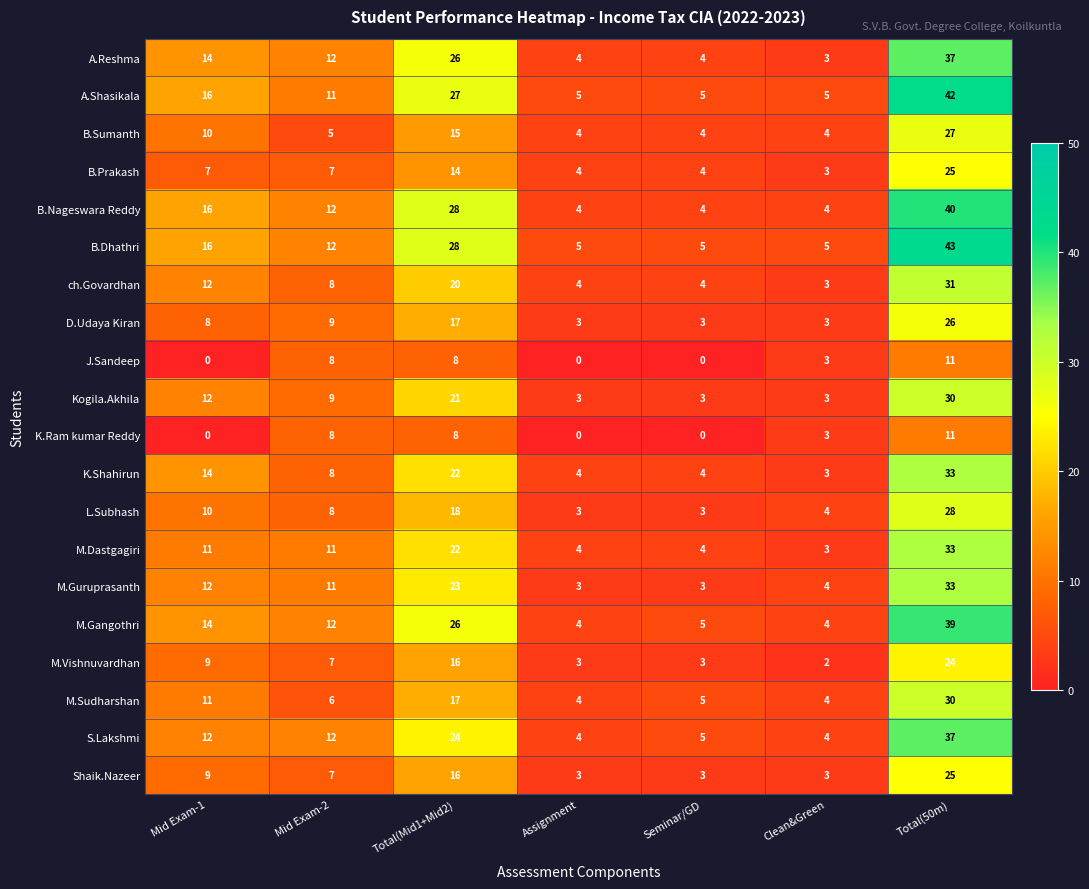

Is it true that B.Prakash equals 20 at Total(Mid1+Mid2)?

False